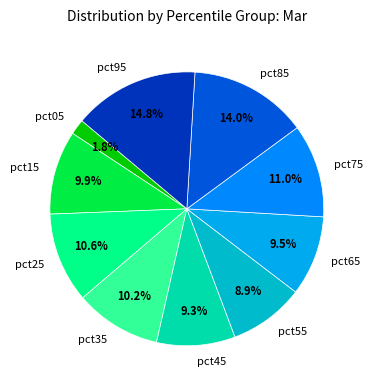

Which category has the biggest portion of the pie?

pct95